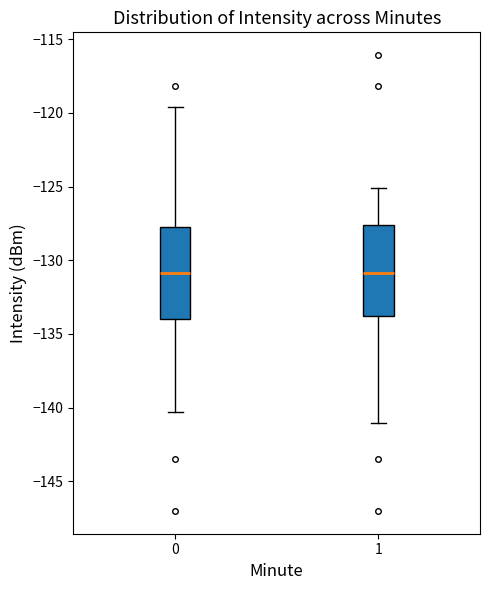

Where does the lower whisker of the box at x = 0 end on the y-axis? The values are not printed on the chart, so give them approximately, as read against the axis.

-140.5